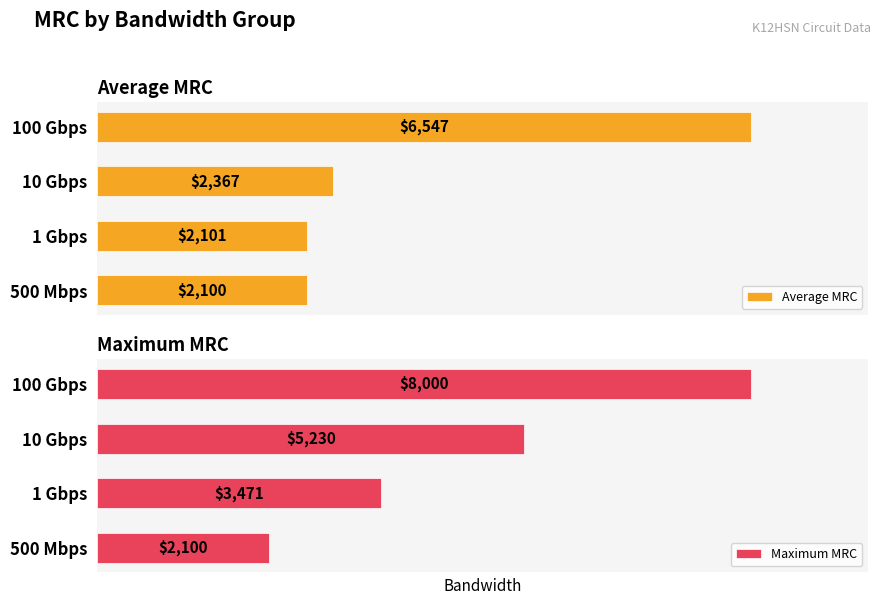

Does the chart contain any negative values?

No